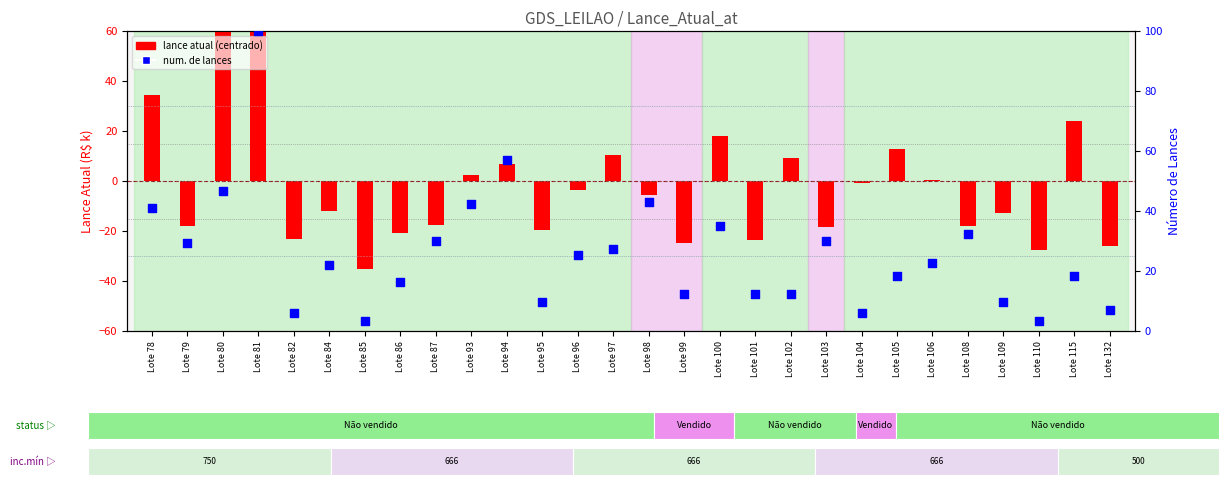

Which series has the largest Y range (max minus min)?

lance atual (centrado)